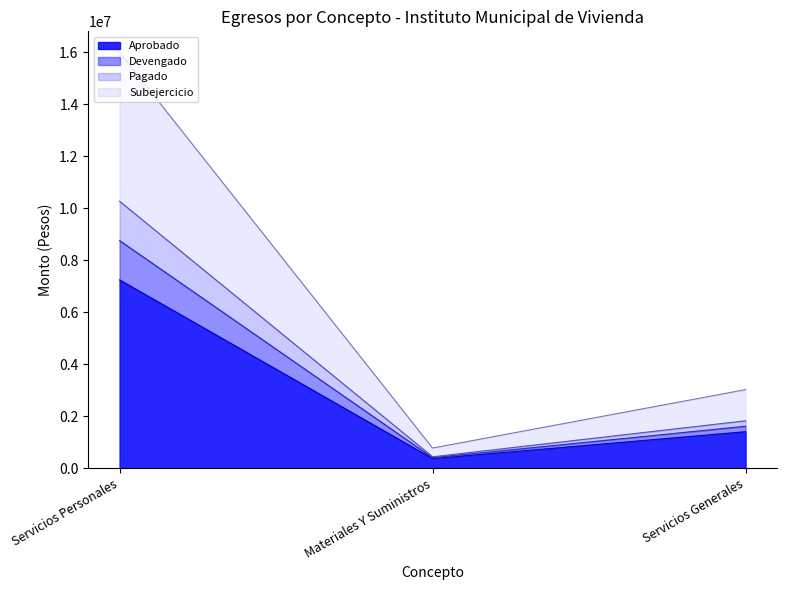

How many lines are shown in the chart?

4